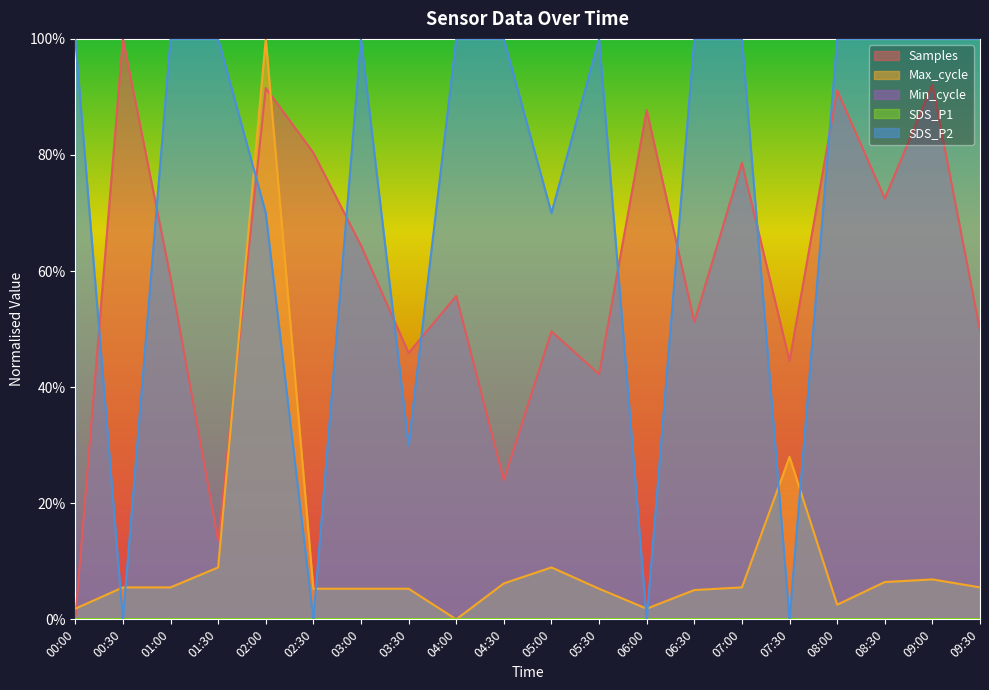

What is the difference between the second highest and minimum values in the Samples series?

0.9